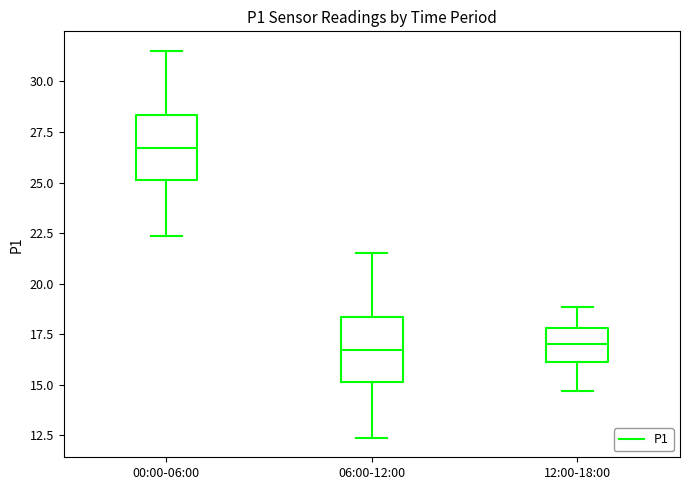

Where does the upper whisker of the box for 12:00-18:00 end on the y-axis? The values are not printed on the chart, so give them approximately, as read against the axis.

19.0